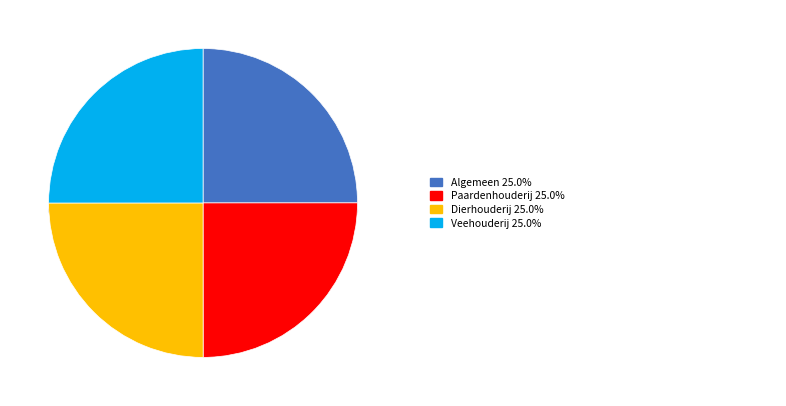

Between Algemeen and Veehouderij, which is larger?

Veehouderij